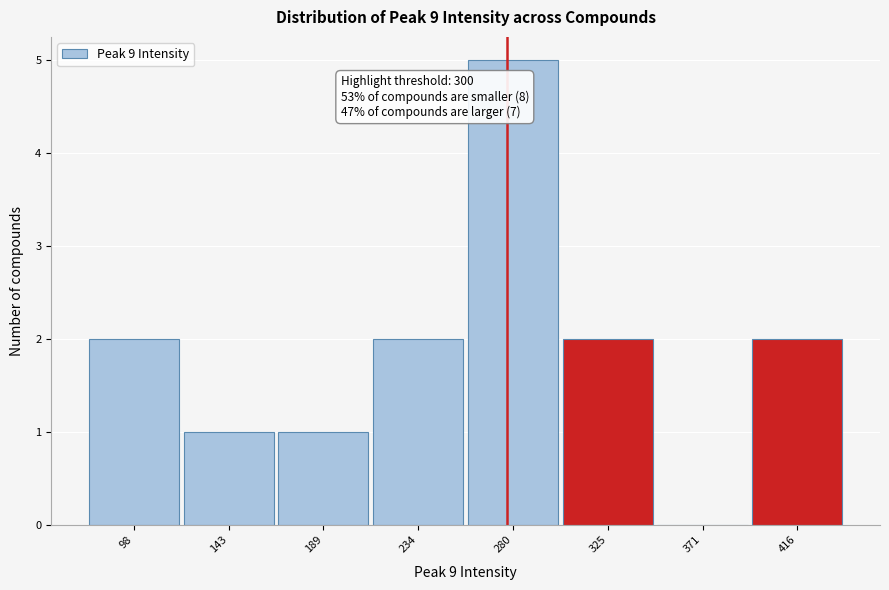

Which category has the highest value across all series?

280